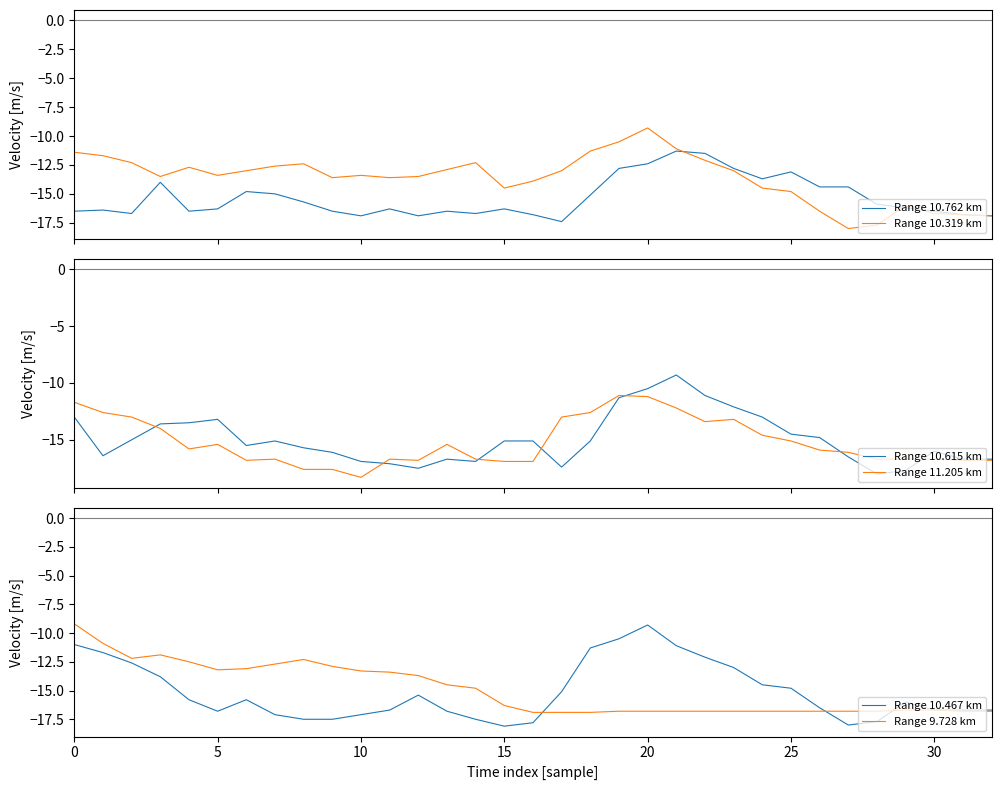

Rank the series at 31 from highest to lowest value.

Range 10.615 km, Range 10.467 km, Range 10.762 km, Range 10.319 km, Range 11.205 km, Range 9.728 km